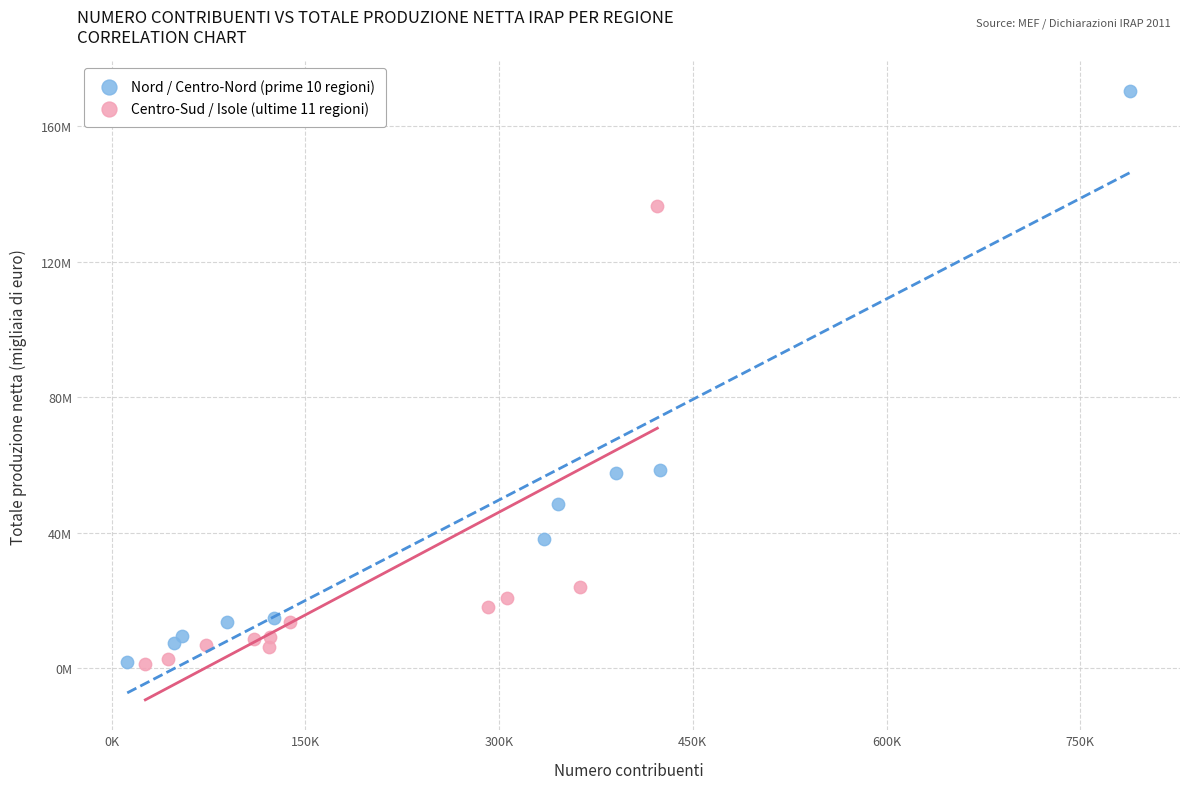

Which series has the largest Y range (max minus min)?

Nord / Centro-Nord (prime 10 regioni)